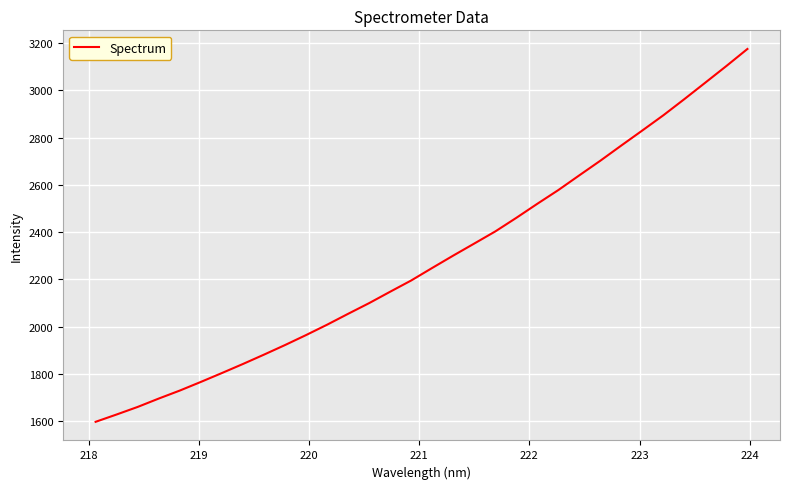

What is the difference between the maximum and minimum values?

1577.8